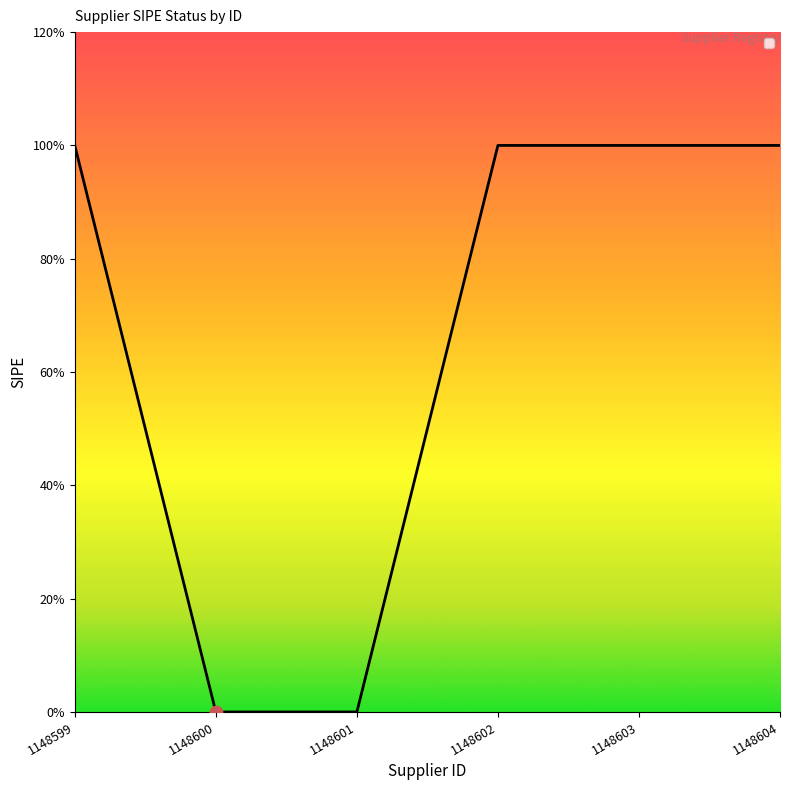

Is this an area chart (filled region under the line)?

Yes